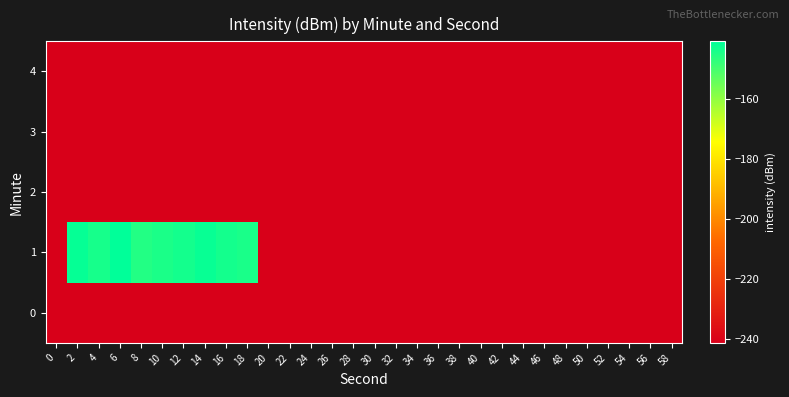

Between 2 and 6, which is larger?

2